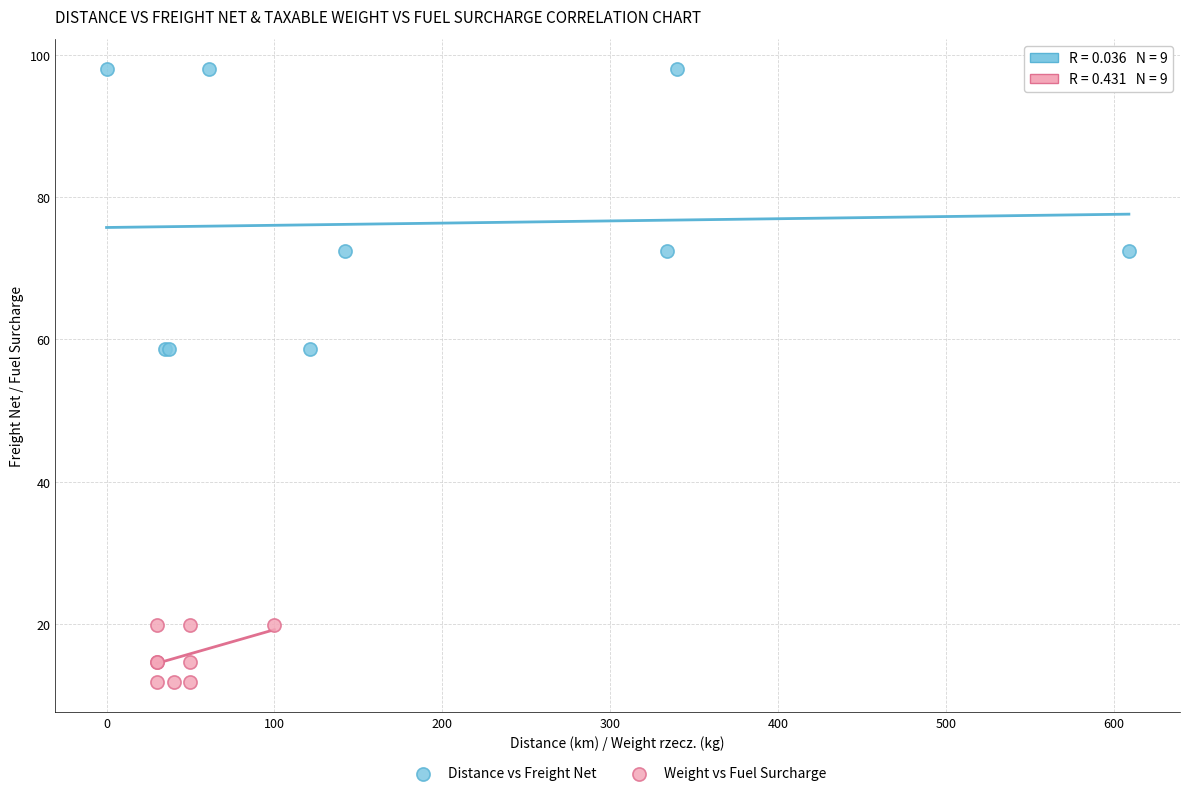

Which series contains the lowest Y value?

Weight vs Fuel Surcharge